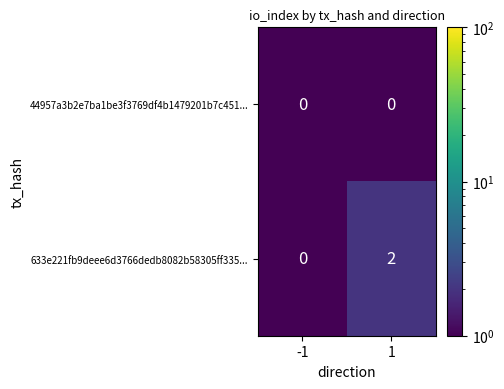

Count the number of data series in this chart.

2